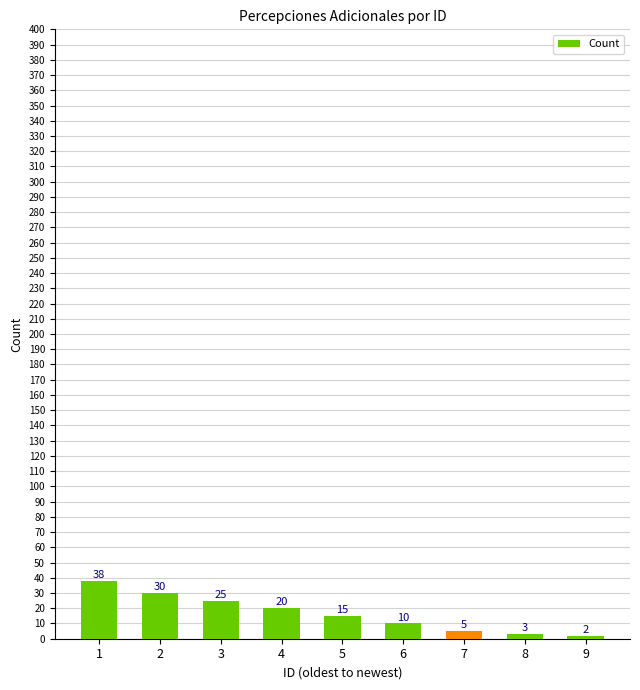

What is the greatest value displayed?

38